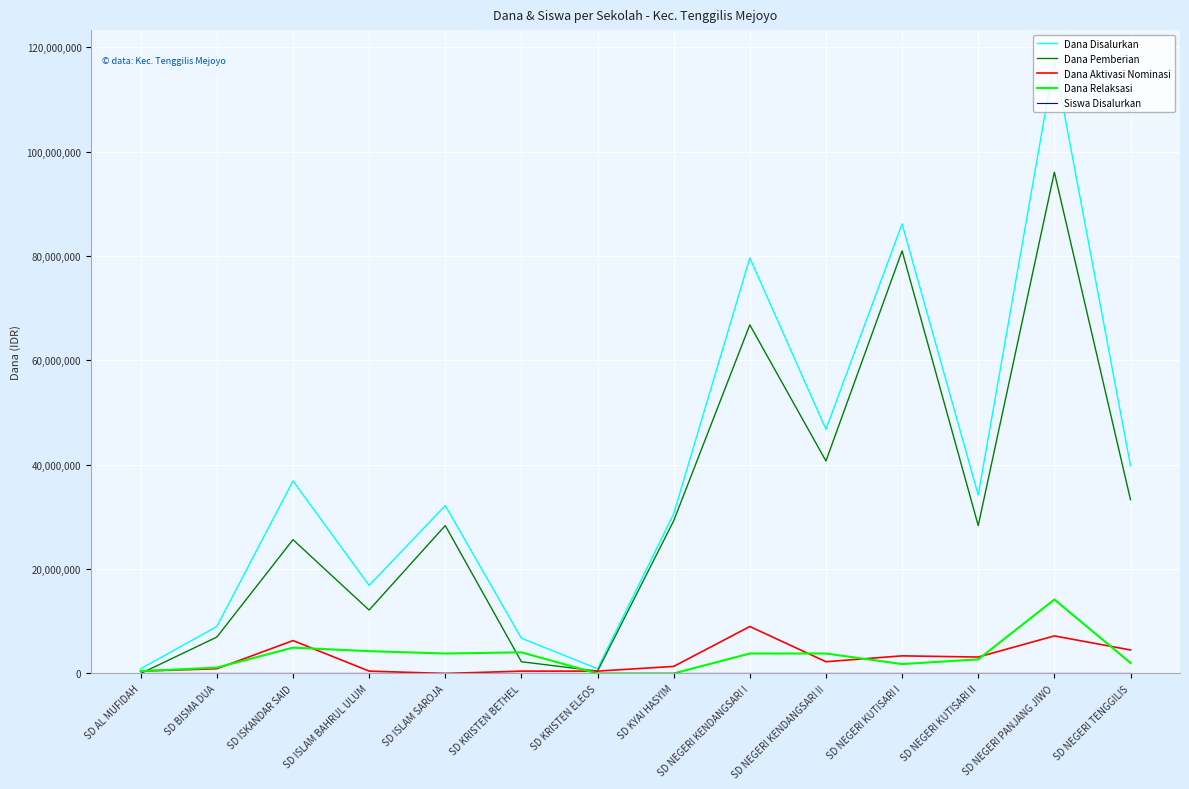

How many lines are shown in the chart?

5